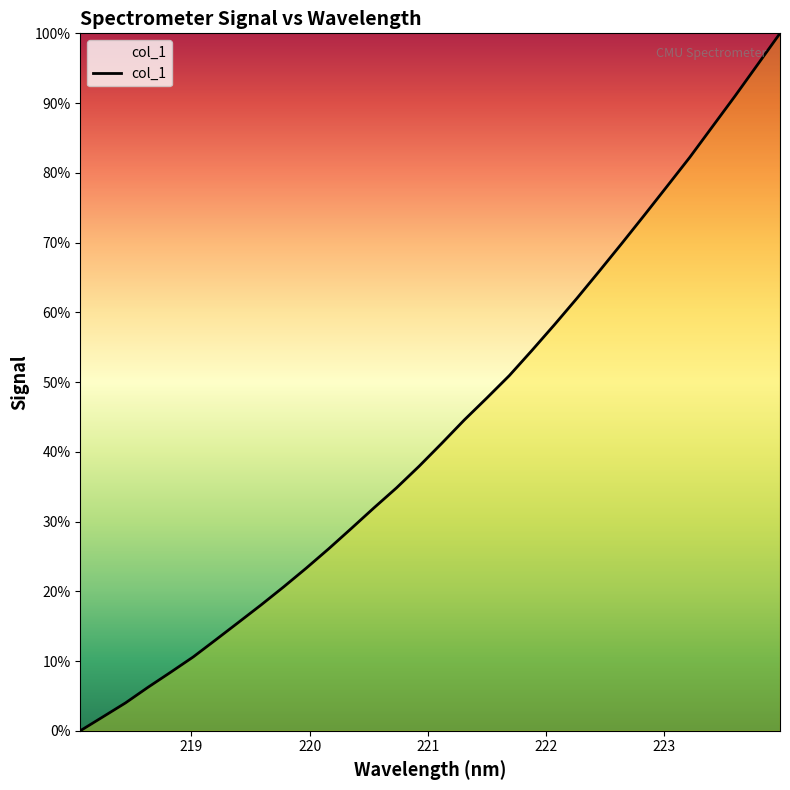

Does the chart display data point markers on the line(s)?

No